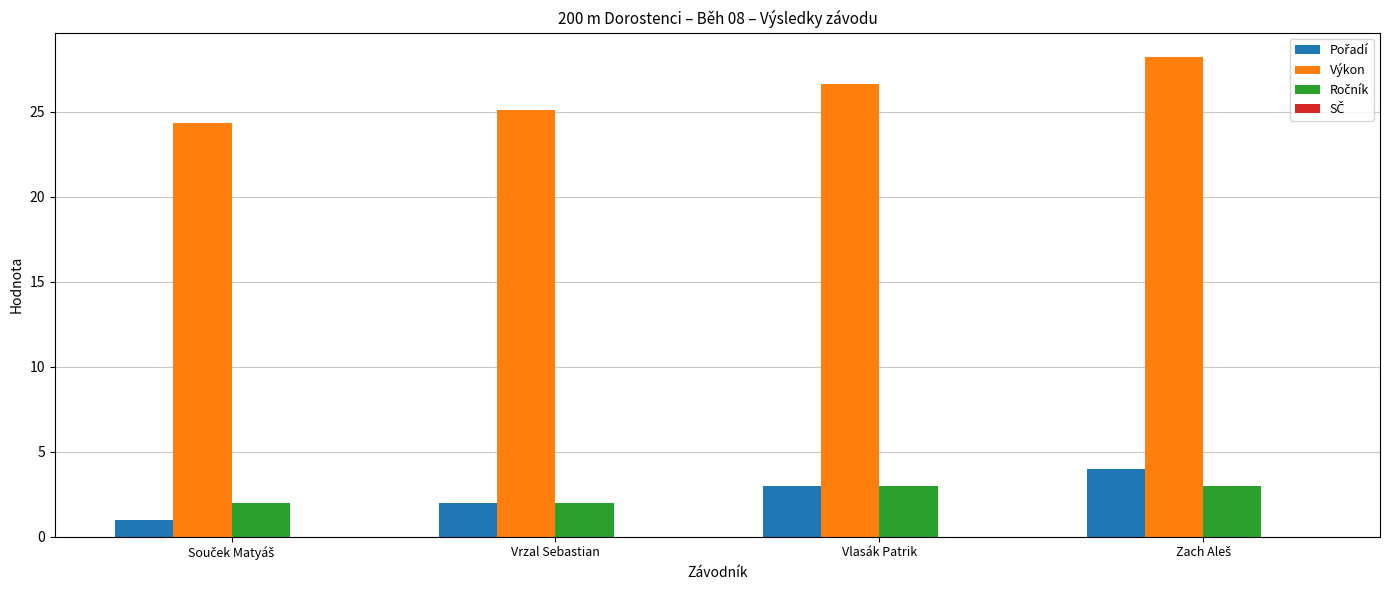

Which series has the widest spread of values?

Výkon